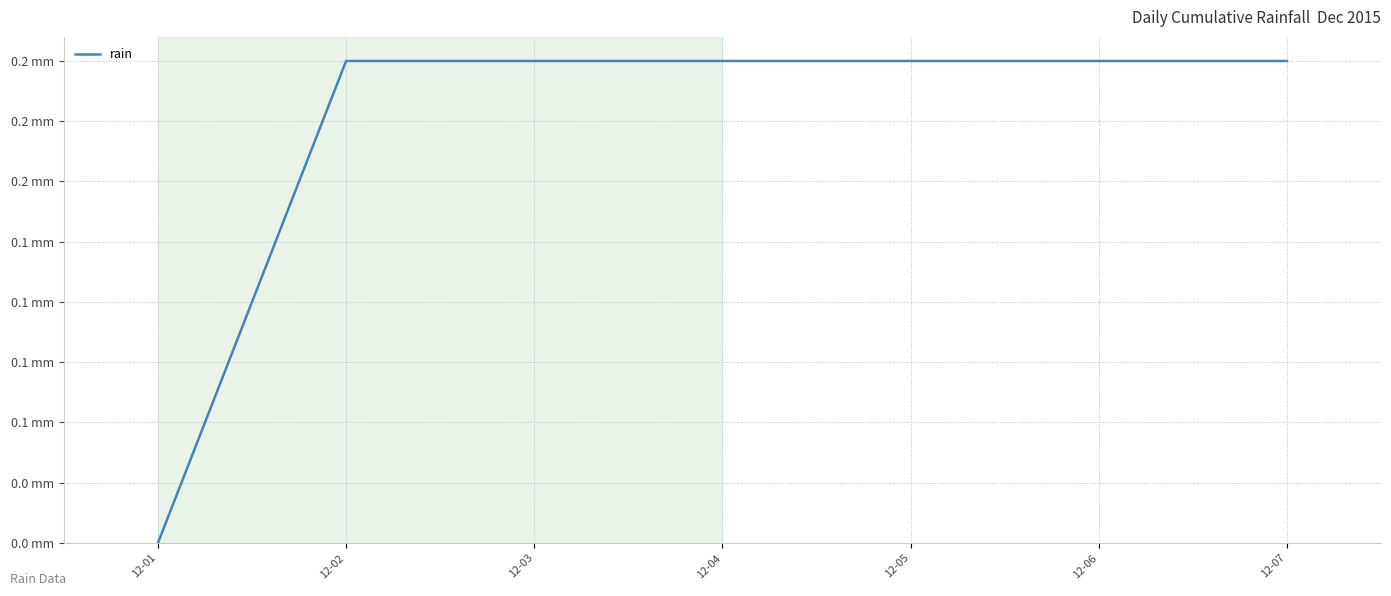

What is the value of the 3rd point from the left?

0.2